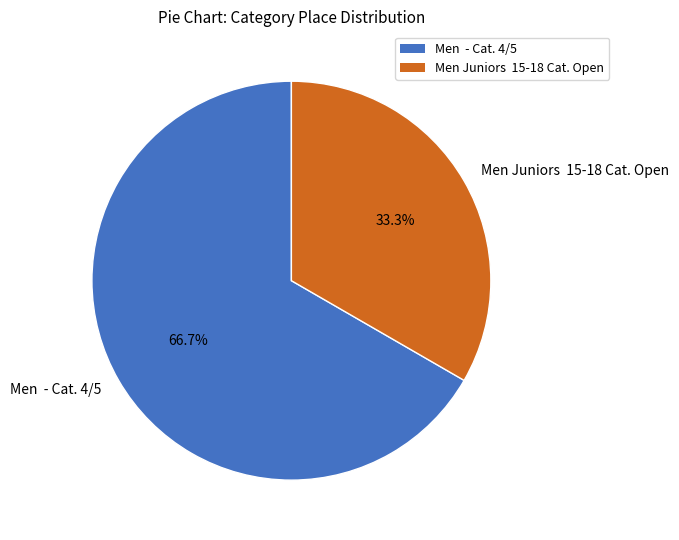

To the nearest percent, what is the difference between the largest and smallest slice percentages?

33%